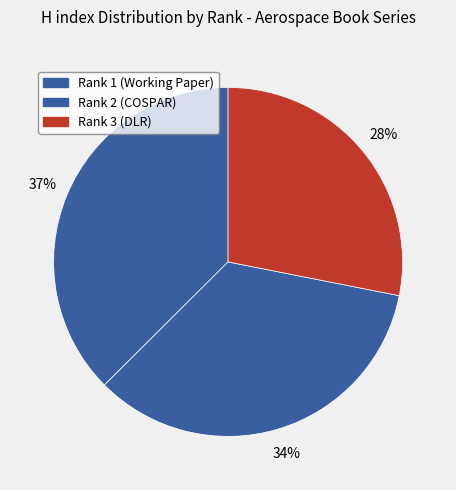

What percentage do Rank 2 (COSPAR) and Rank 3 (DLR) together represent?

62.5%